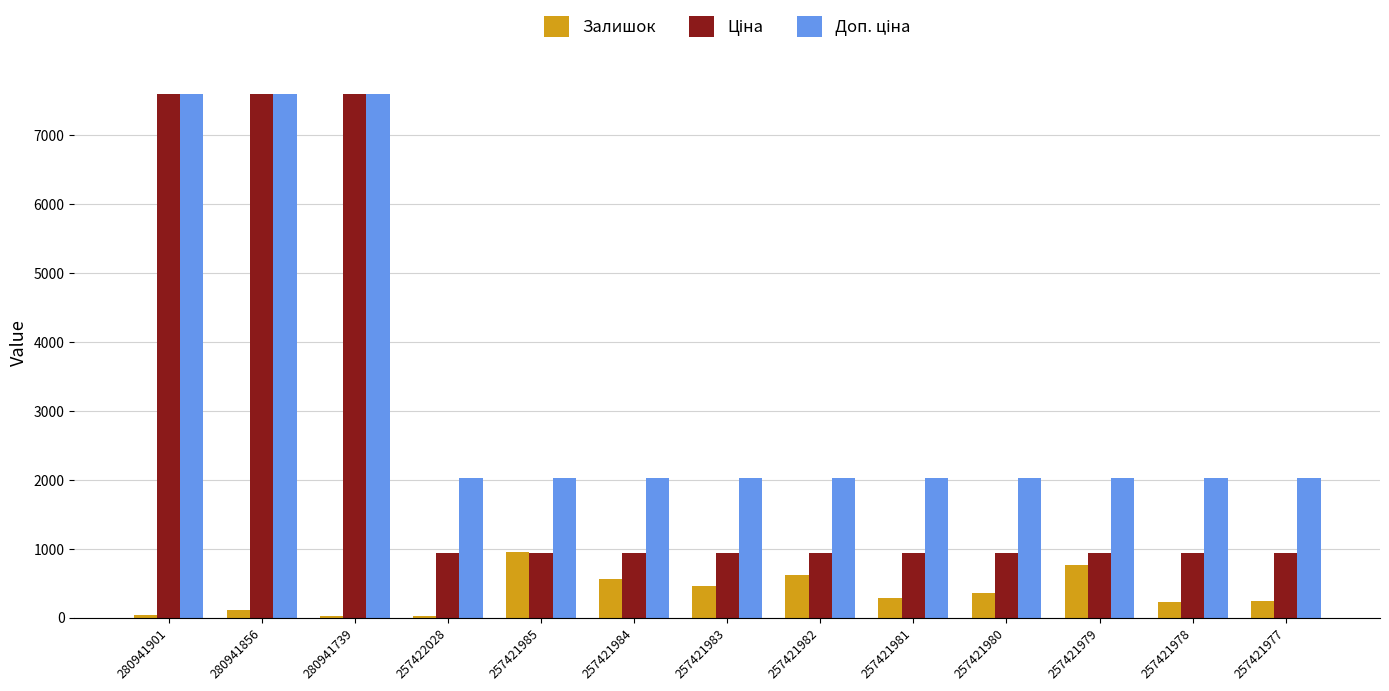

Does the chart contain stacked bars?

No